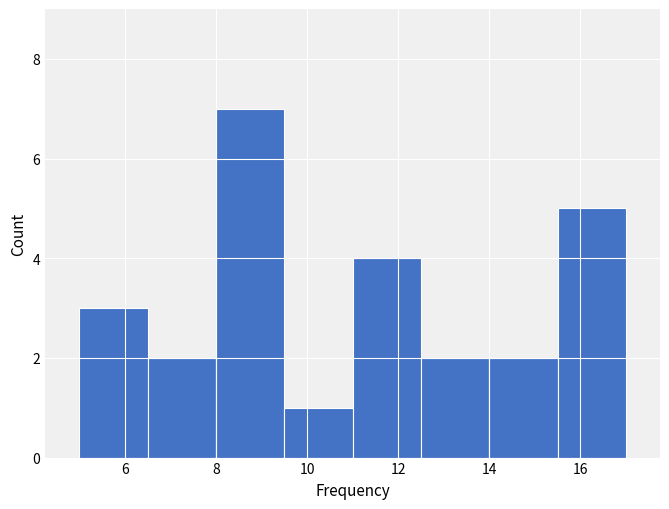

Reading left to right, transcribe this chart: for each bar, give the range it covers on the x-axis and its height. Neither the bar edges nor the heights are printed on the chart, so give them approximately, as read against the axes.

5.0 to 6.5: 3
6.5 to 8.0: 2
8.0 to 9.5: 7
9.5 to 11.0: 1
11.0 to 12.5: 4
12.5 to 14.0: 2
14.0 to 15.5: 2
15.5 to 17.0: 5